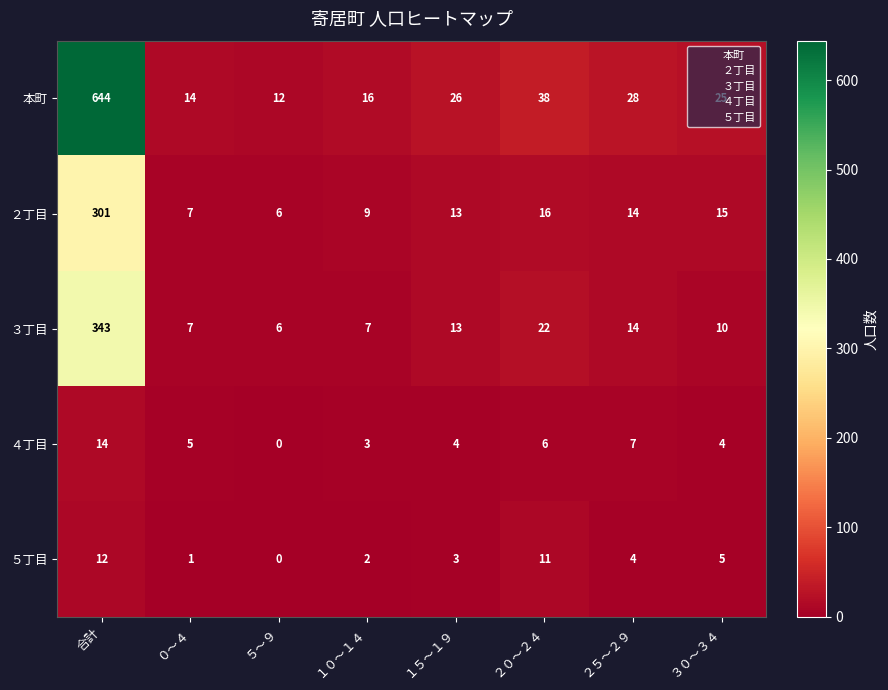

Which series has the largest total across all categories?

本町